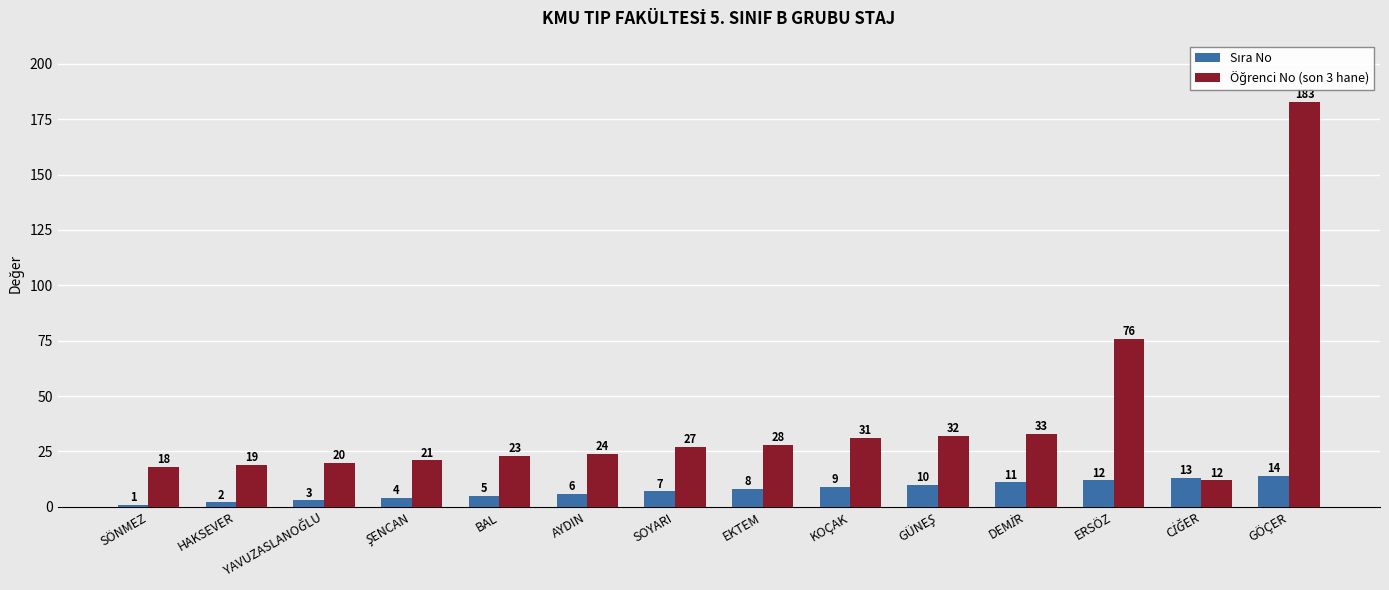

At which category is the sum across all series the highest?

GÖÇER